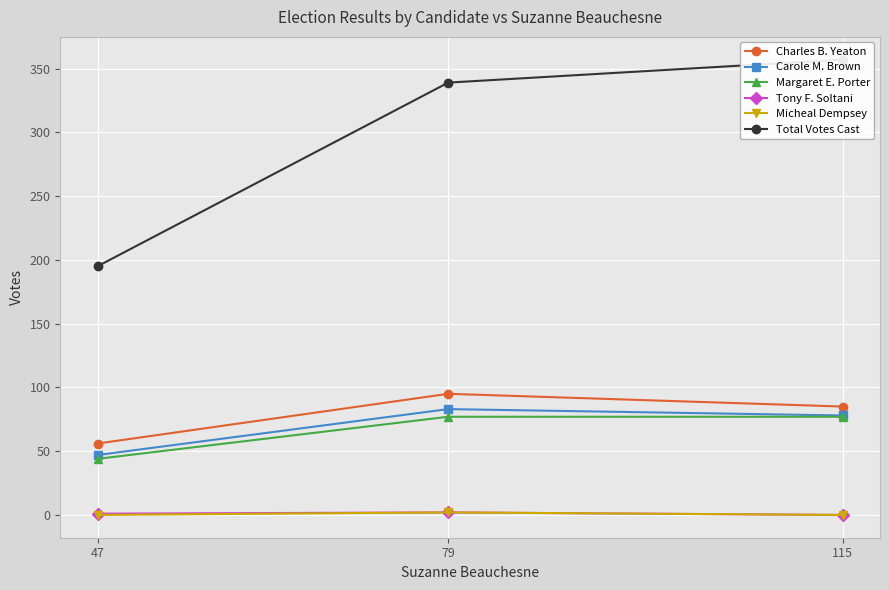

Which has a higher value, 115 or 47?

115